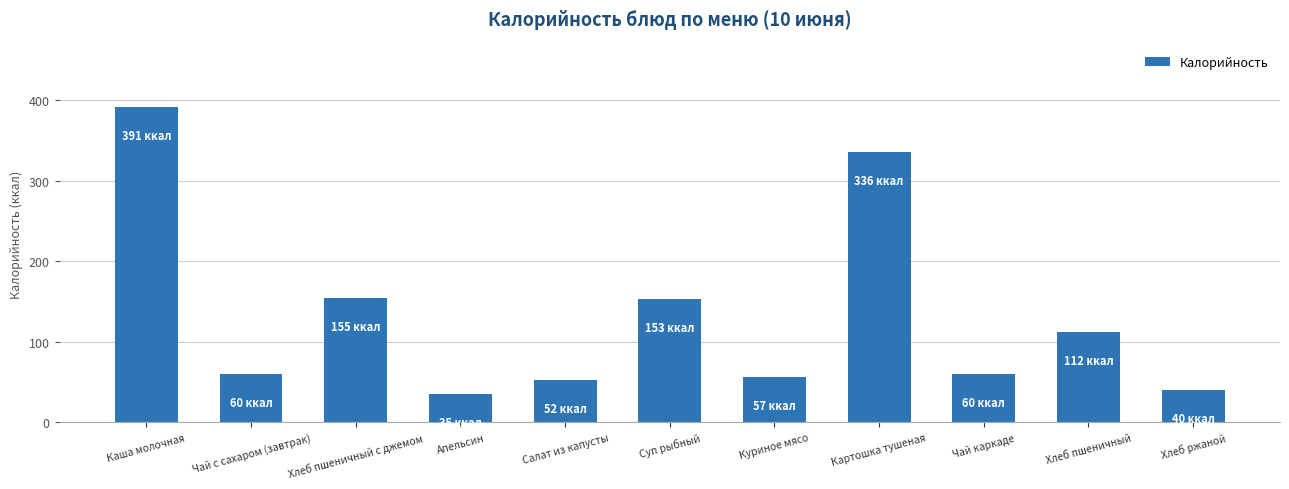

True or false: the data shows 41.8 at Хлеб пшеничный.

False